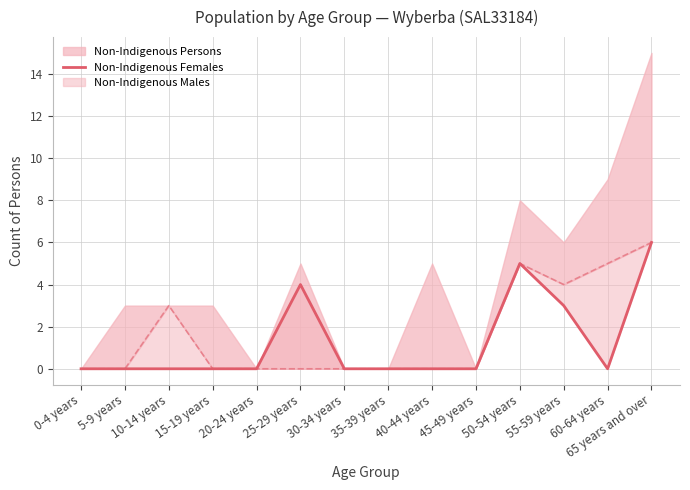

What is the label of the 6th point from the right?

40-44 years